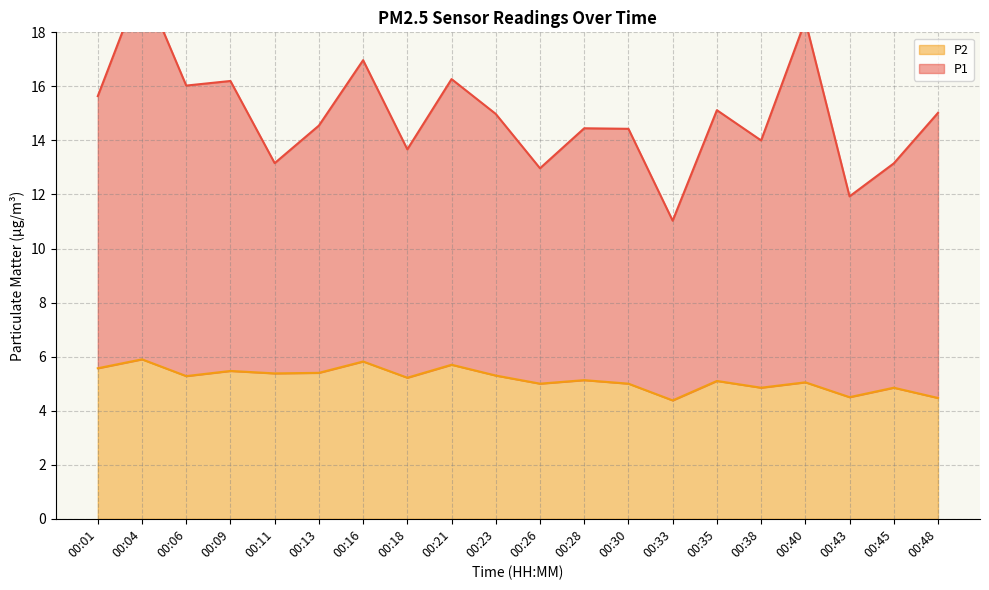

Is it true that P1 equals 21.2 at 00:26?

False